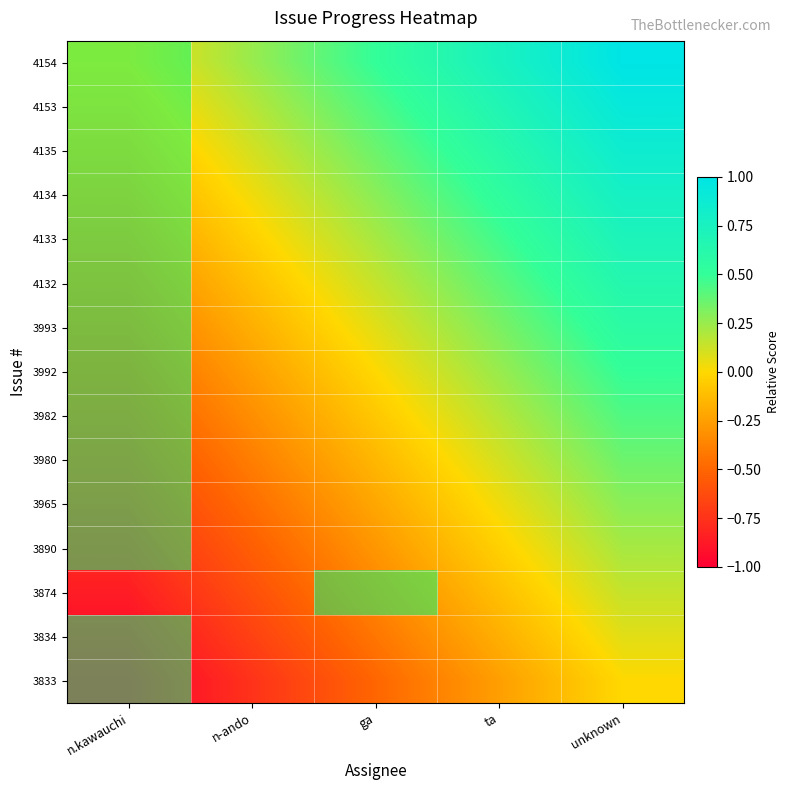

The value of 3834 at ta is 28. True or false?

False